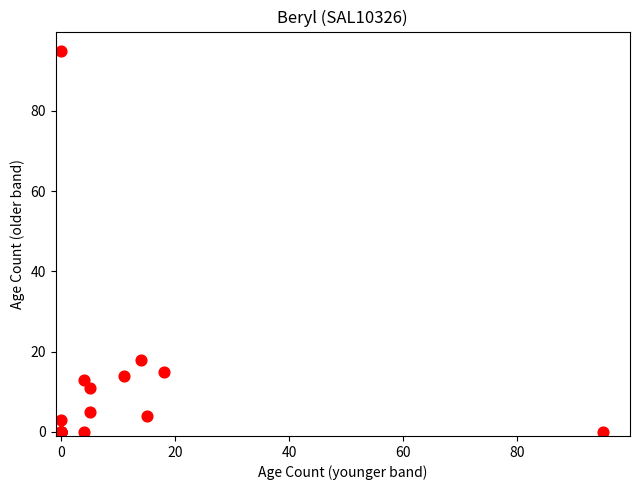

What Y value in the scatter plot is closest to 47?

18